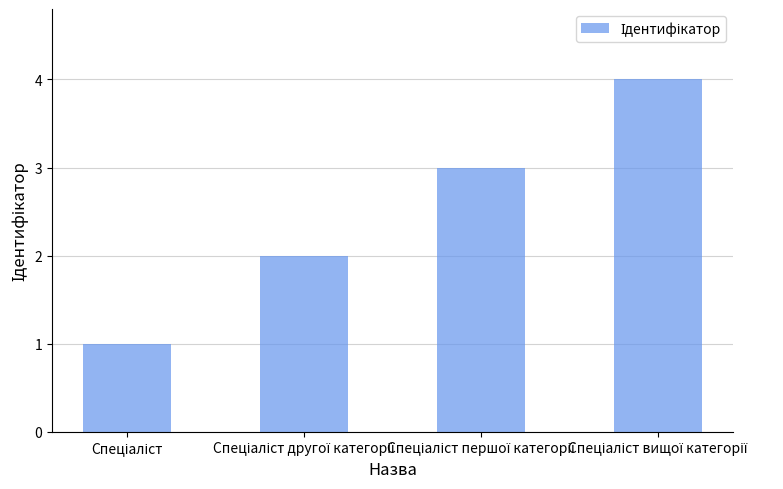

What is the maximum value shown in the chart?

4